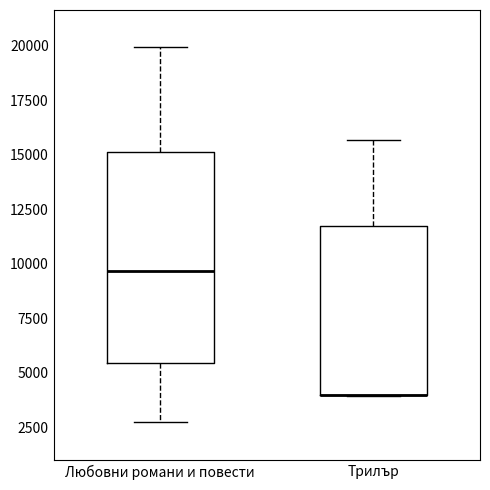

Which box is the tallest, from its lower edge to its upper edge?

Любовни романи и повести